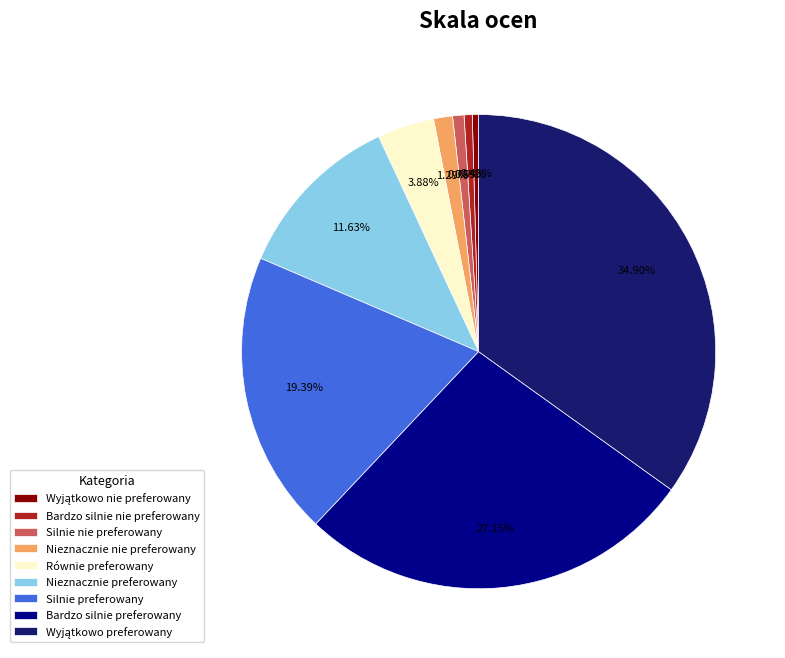

How much of the chart is everything except Równie preferowany?

96.1%